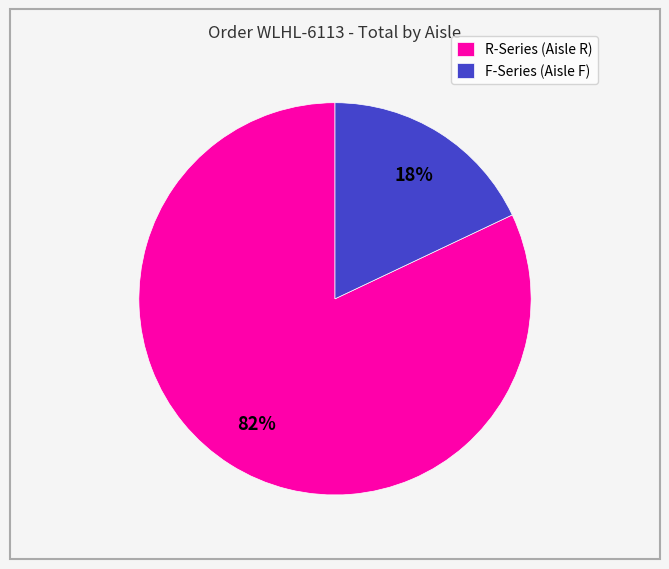

Which slice is the smallest?

F-Series (Aisle F)